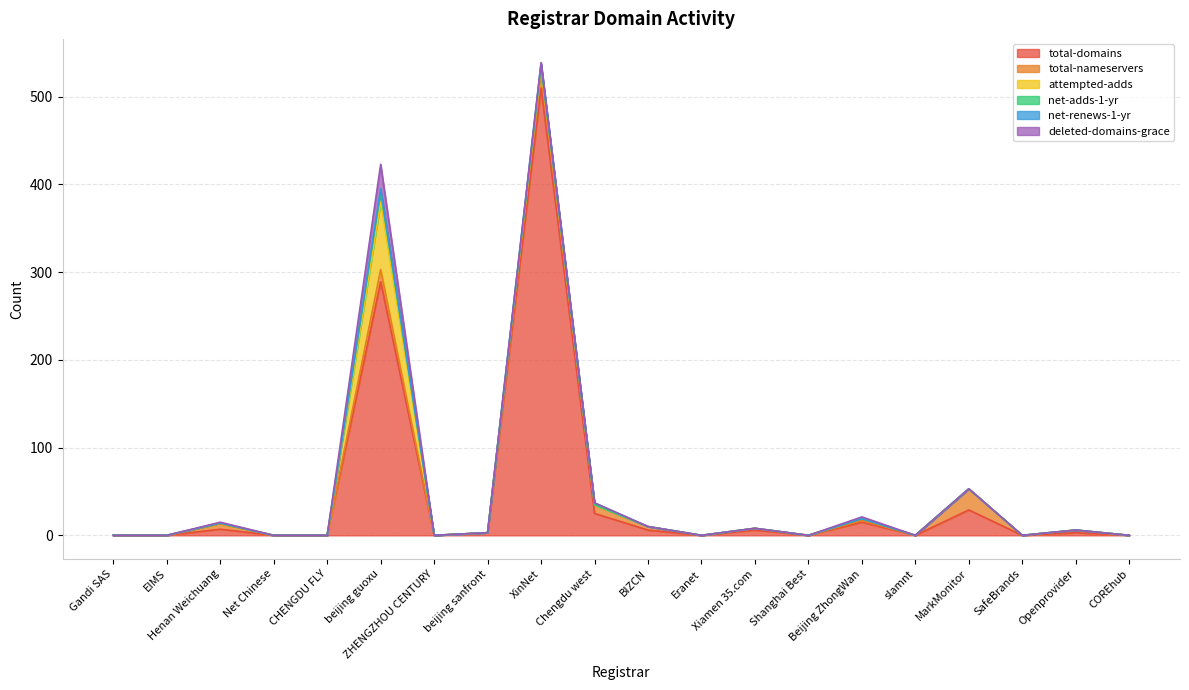

At Net Chinese, list the series in order from smallest to largest.

total-domains, total-nameservers, attempted-adds, net-adds-1-yr, net-renews-1-yr, deleted-domains-grace